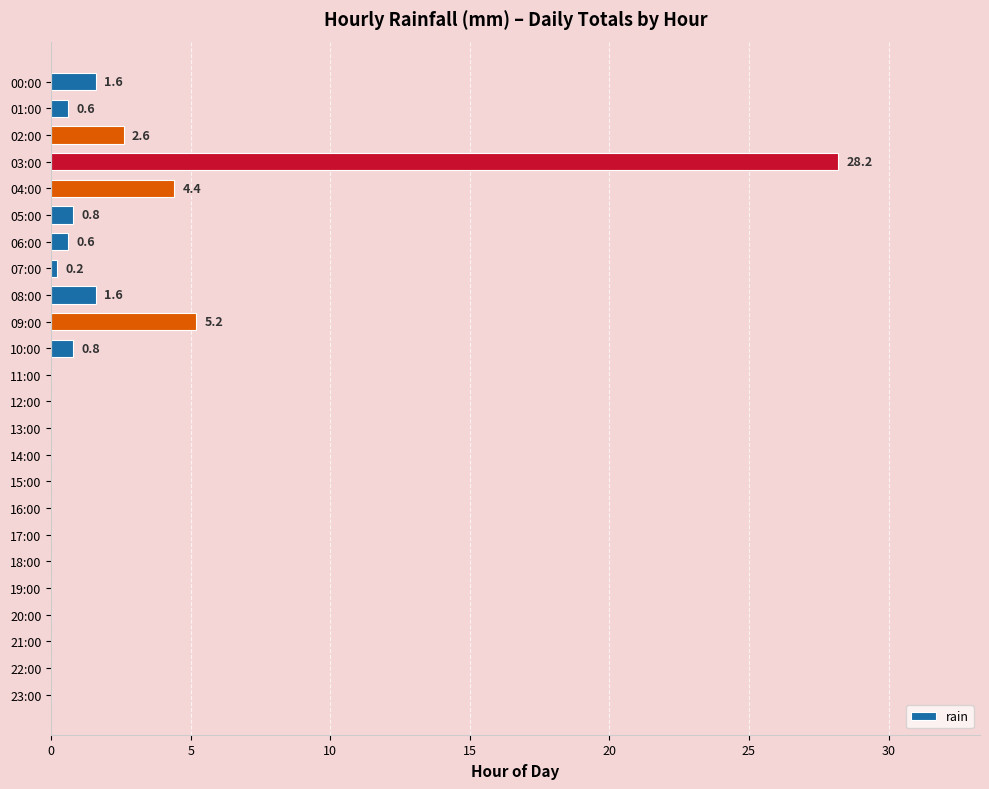

True or false: the data shows 0.8 at 10:00.

True